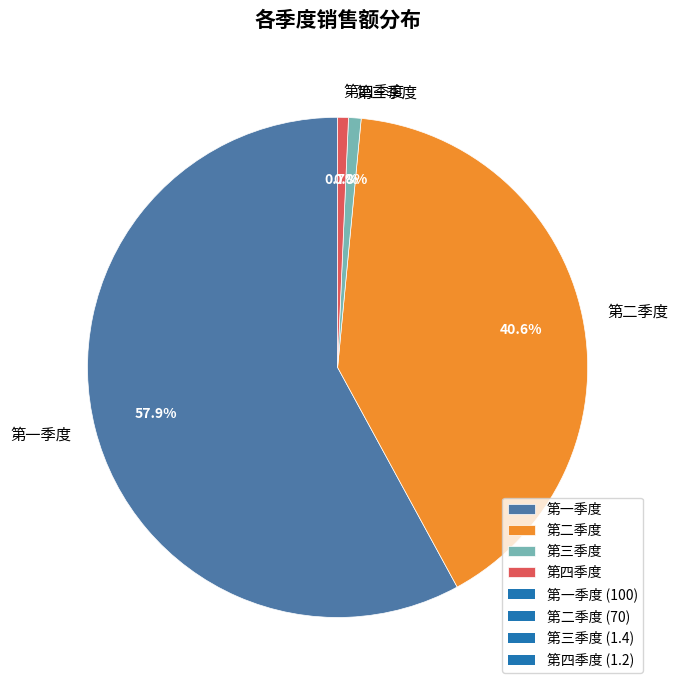

What percentage is the 第四季度 slice, to the nearest percent?

1%